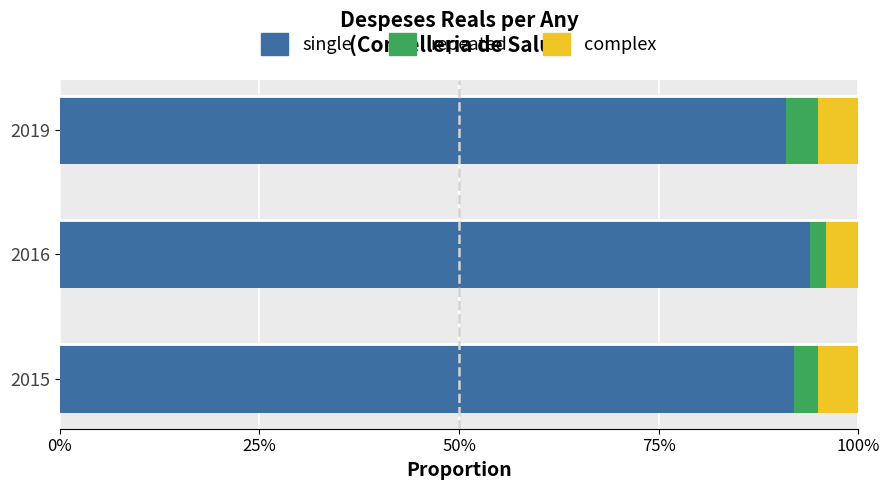

What is the value of the single bar at the 1st from the left?

0.9